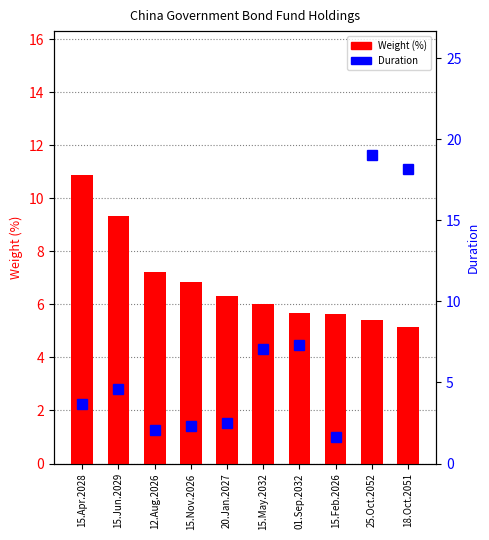

Rank the series by their maximum value, from highest to lowest.

Duration, Weight (%)